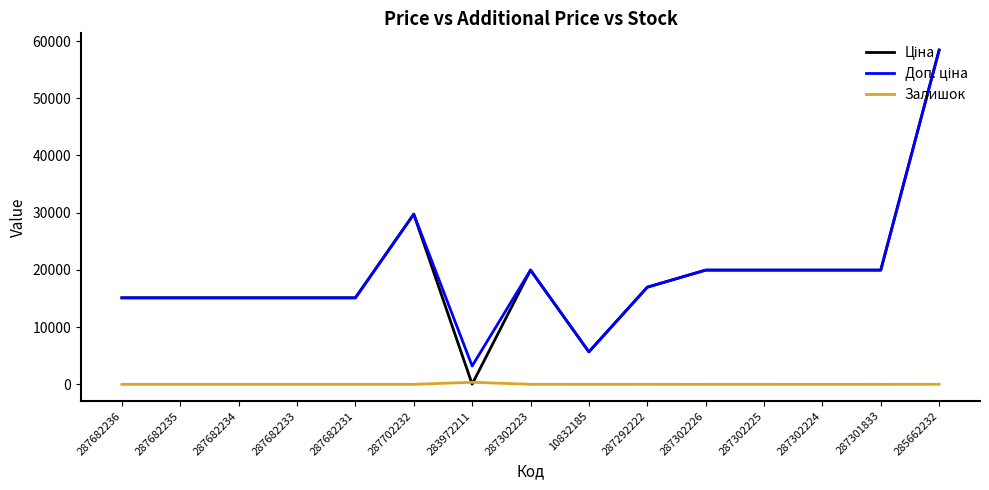

The Залишок series shows 0.0 at 287682233. True or false?

True